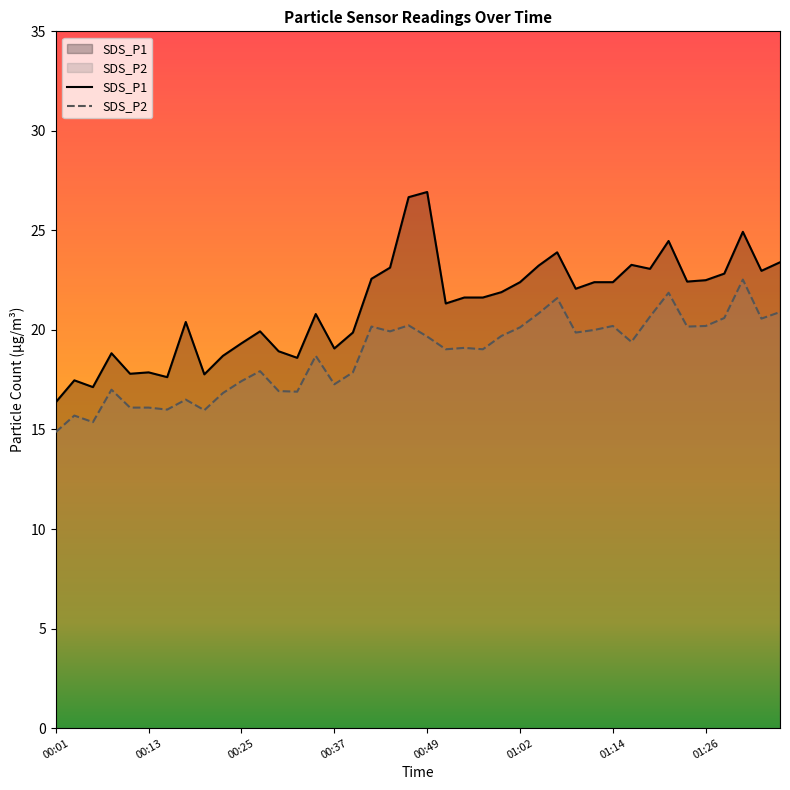

The SDS_P1 series shows 23.9 at 01:06. True or false?

True